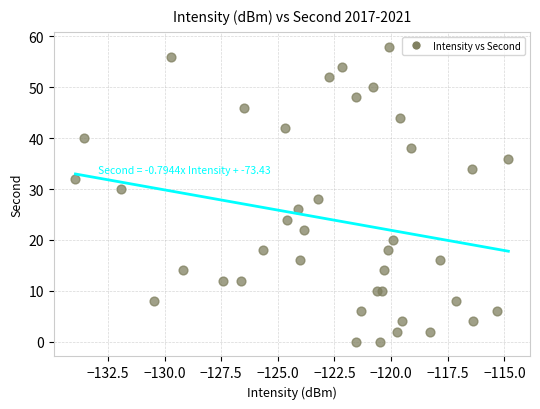

What is the range of Y values (max minus min)?

58